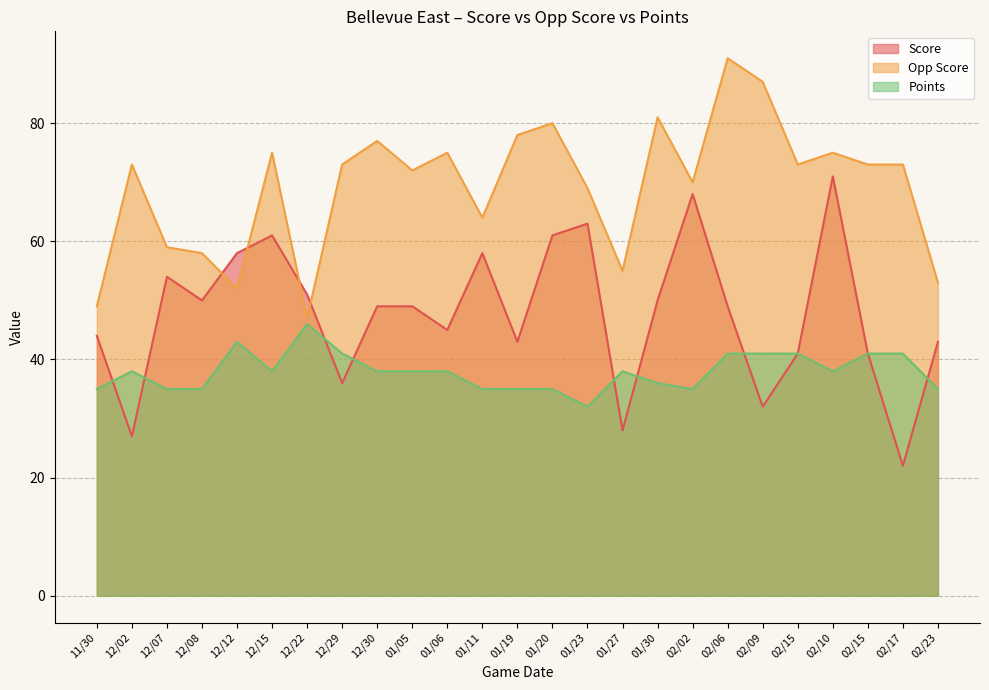

At which label does Score first exceed 49?

12/07